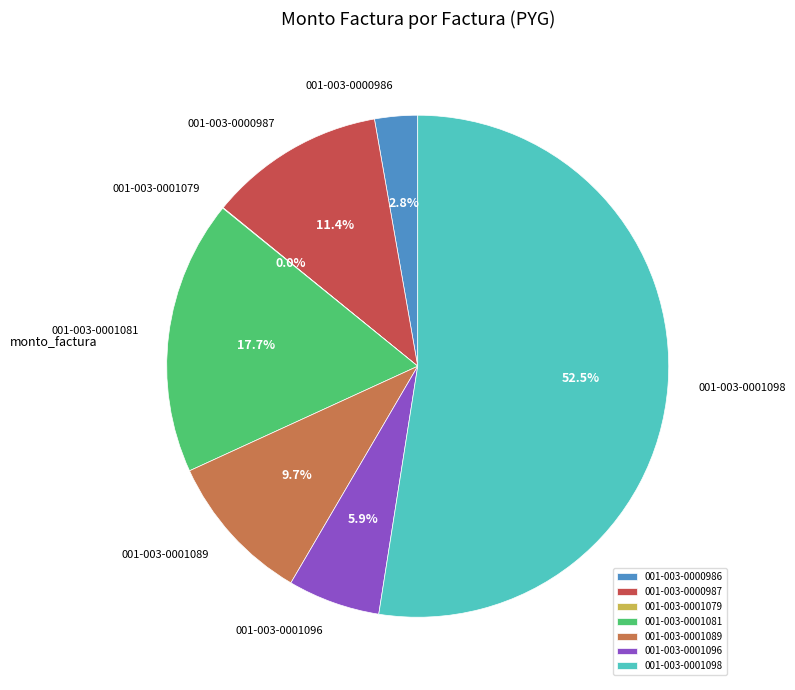

What portion of the pie excludes 001-003-0000987?

88.6%